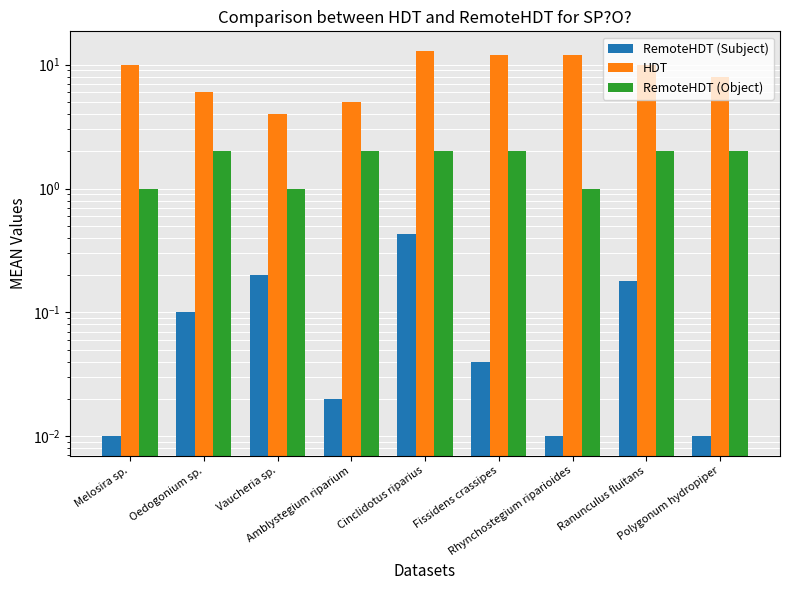

Which series has the largest total across all categories?

HDT